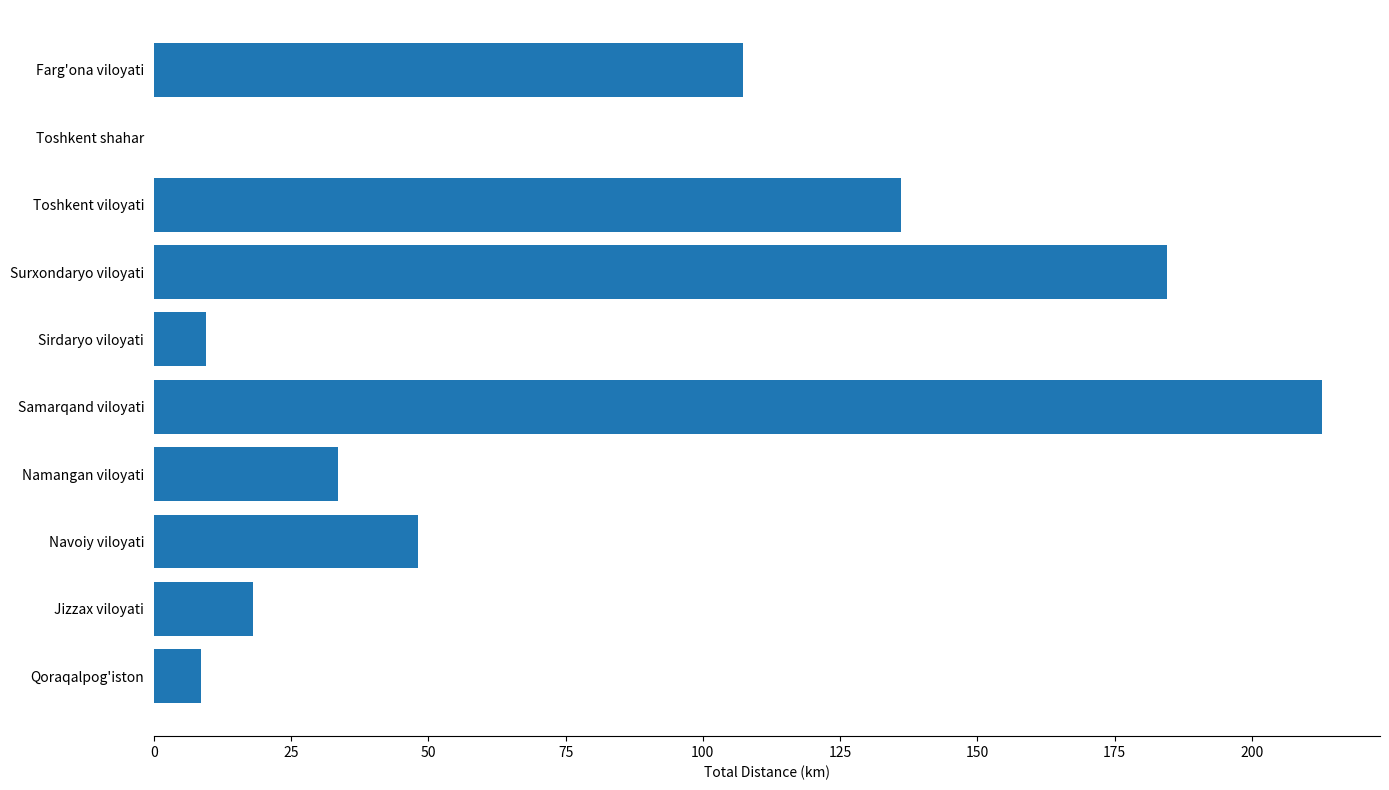

What is the change in value from Jizzax viloyati to Navoiy viloyati?

+30.1